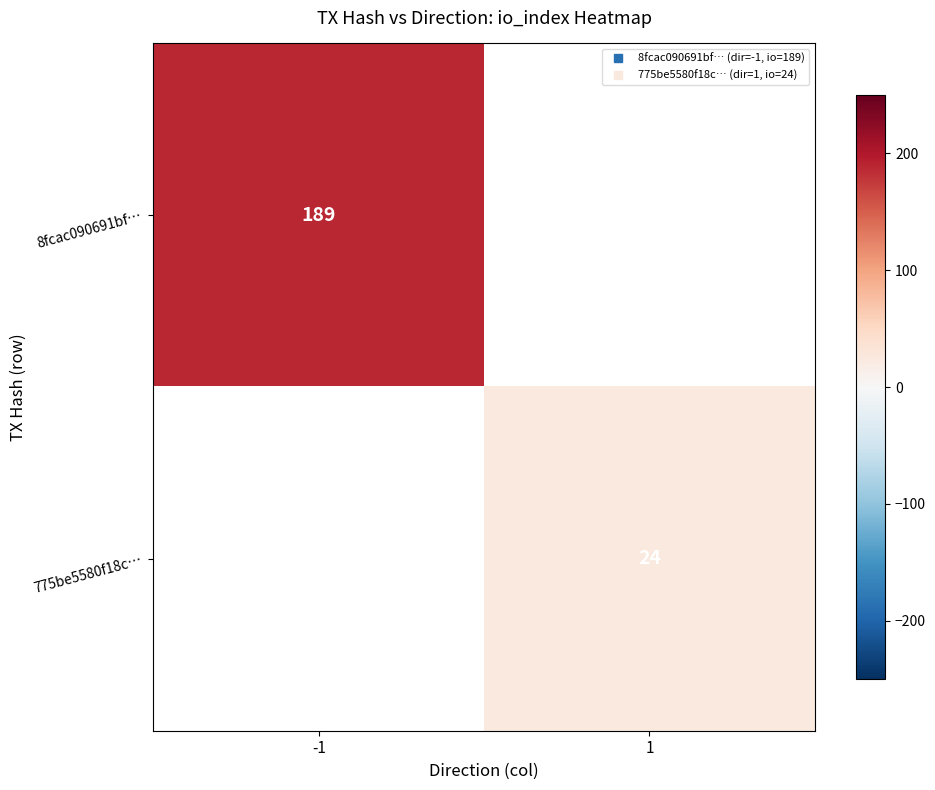

How many categories are shown in the chart?

2